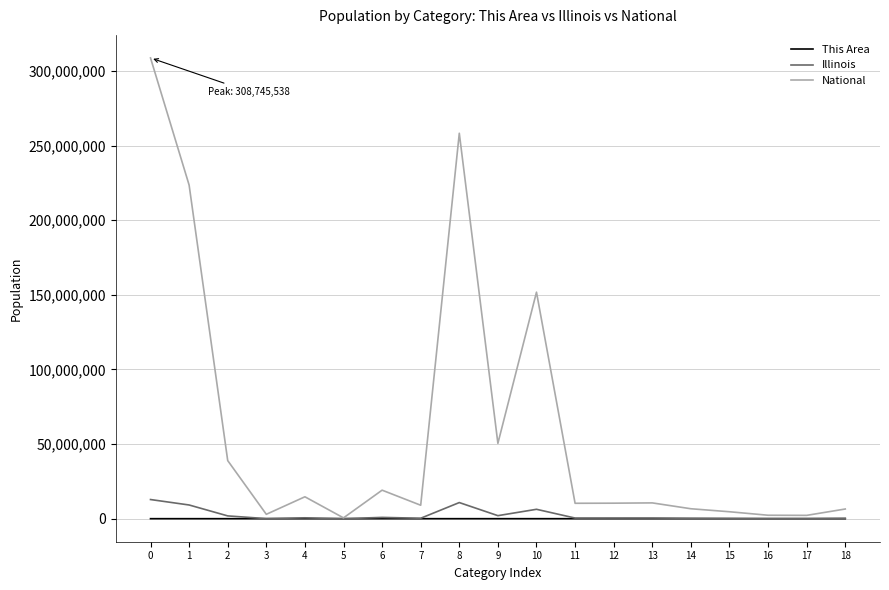

Rank the series by their maximum value, from highest to lowest.

National, Illinois, This Area